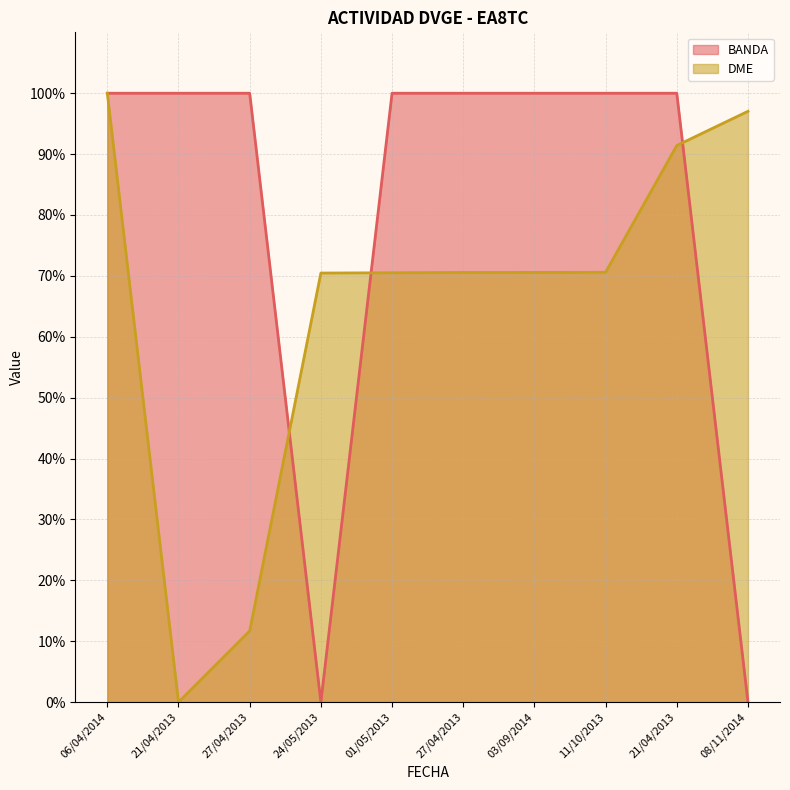

True or false: DME and BANDA cross at least once.

True